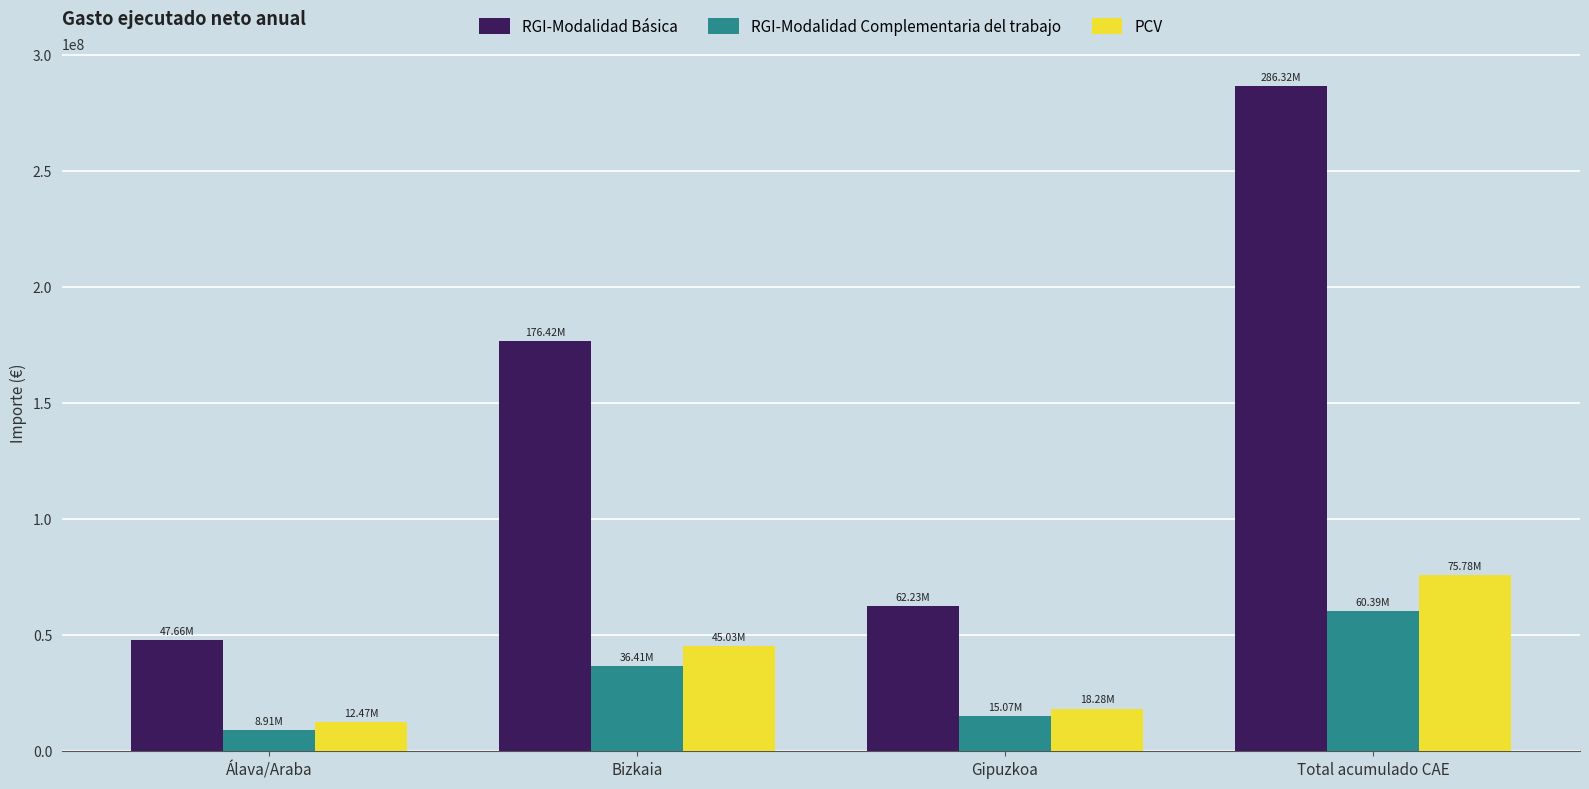

Which series has the widest spread of values?

RGI-Modalidad Básica